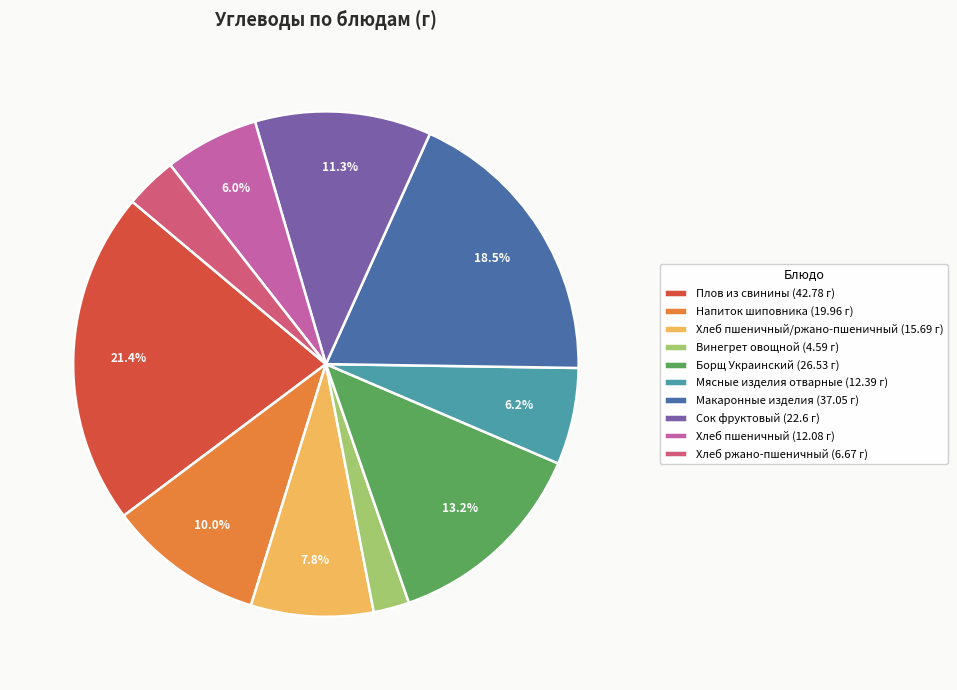

Is Напиток шиповника (19.96 г) the majority of the pie?

No